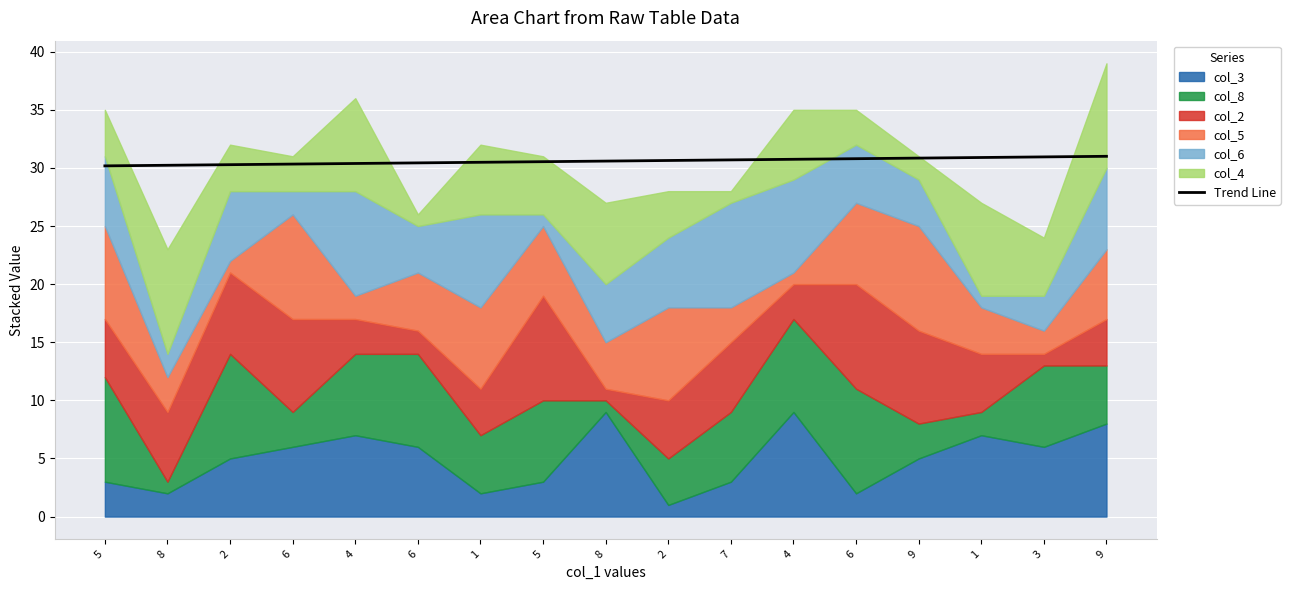

True or false: the data shows 30.6 at 8.

True